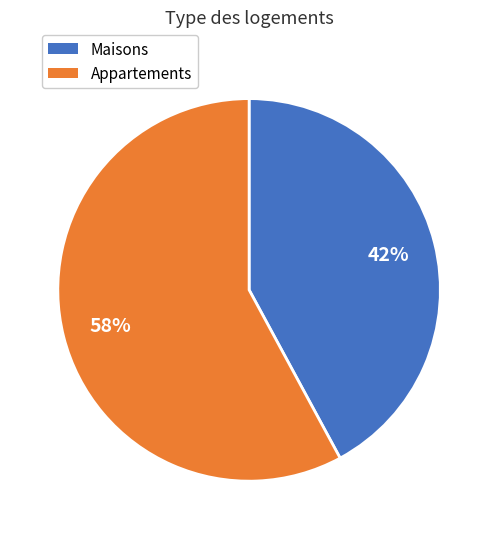

Which category accounts for the majority?

Appartements